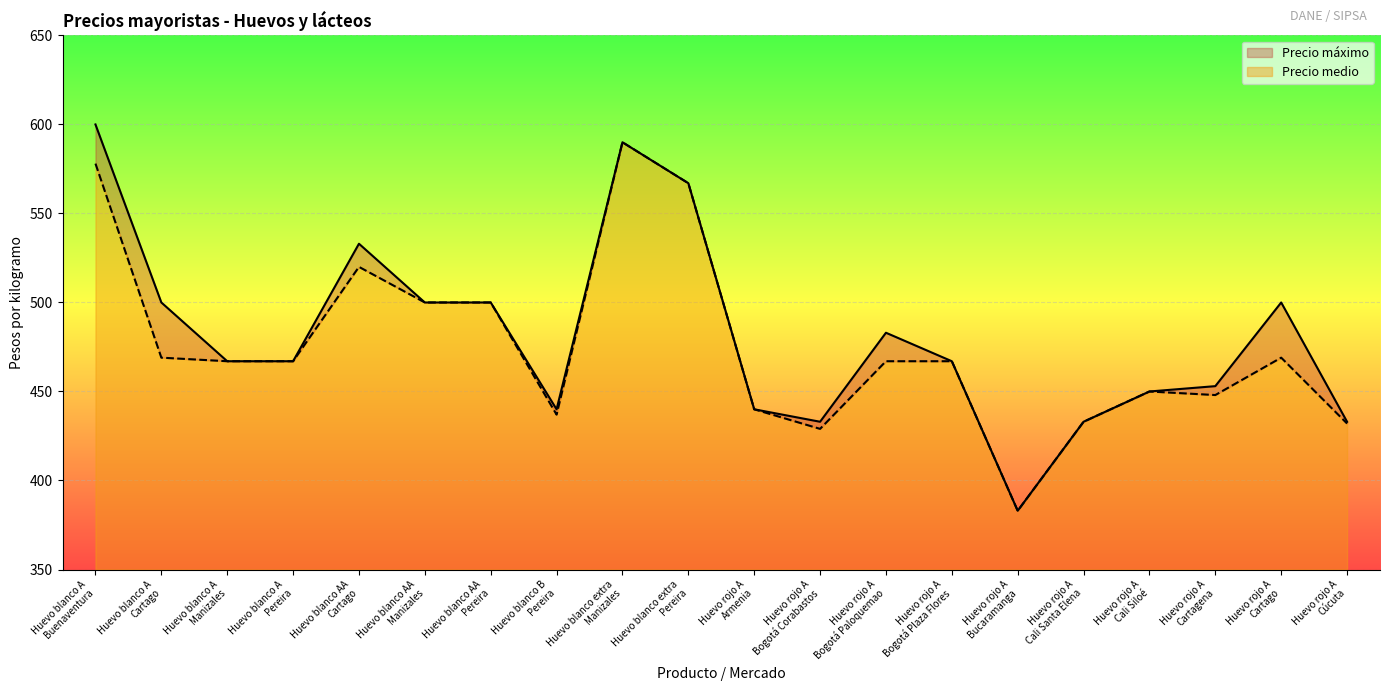

Rank the series by their maximum value, from highest to lowest.

Precio máximo, Precio medio